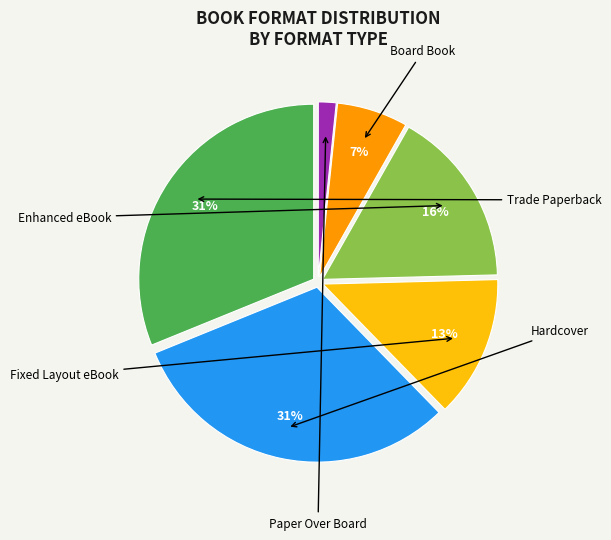

How many slices are in this pie chart?

6